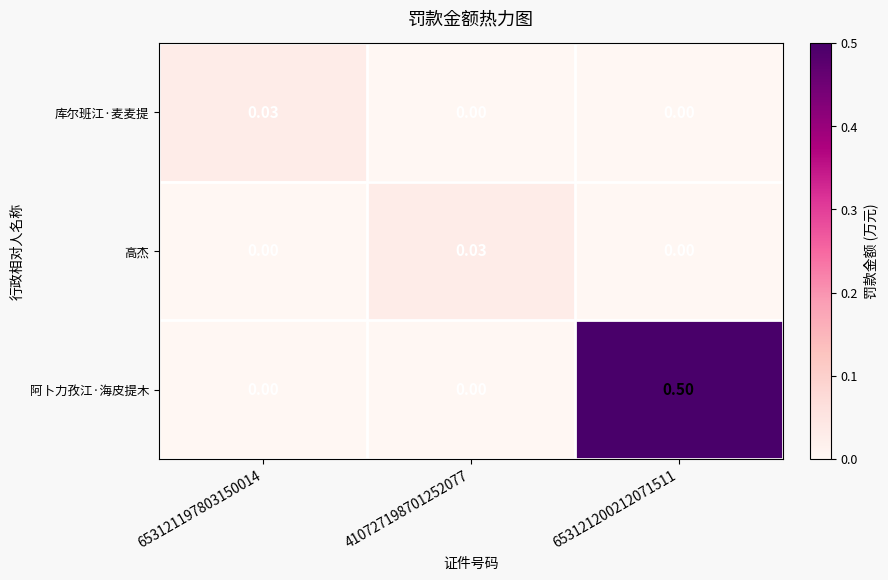

Which series has the largest range (max minus min)?

阿卜力孜江·海皮提木